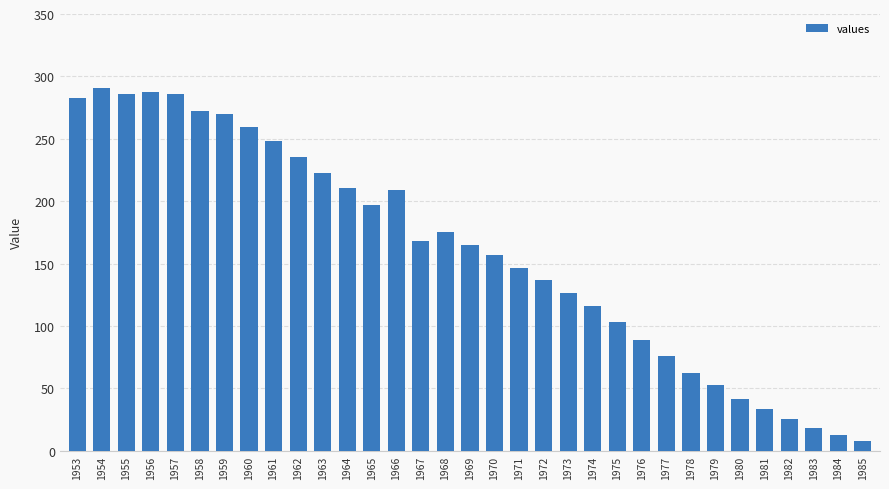

The chart shows a value of 287.5 at 1956. True or false?

True